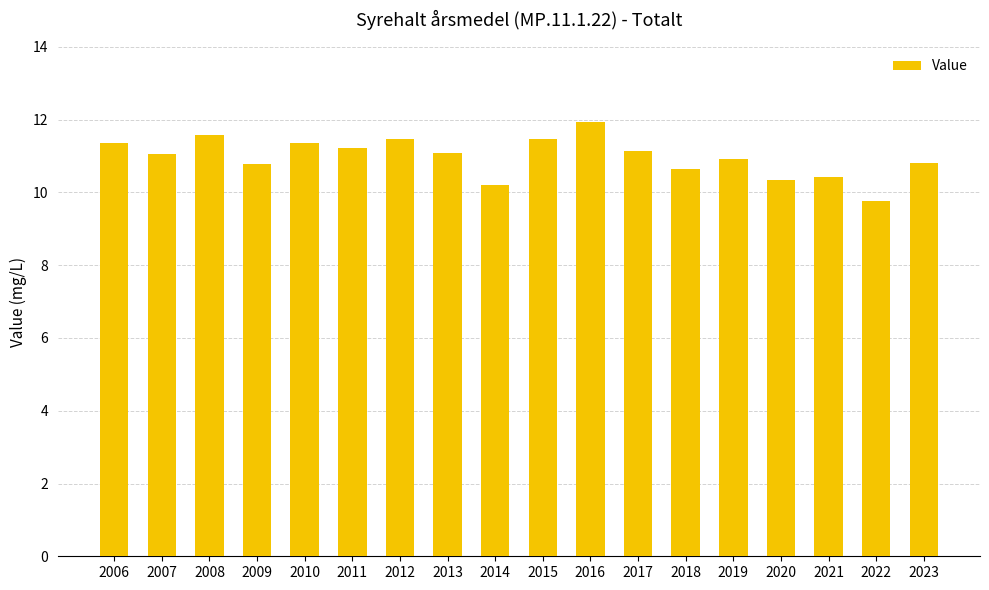

Read the value at 2013.

11.1